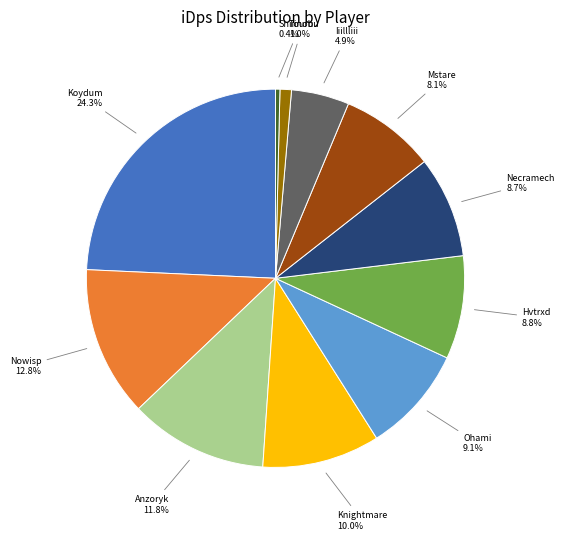

What percentage is NOT represented by Necramech?

91.3%